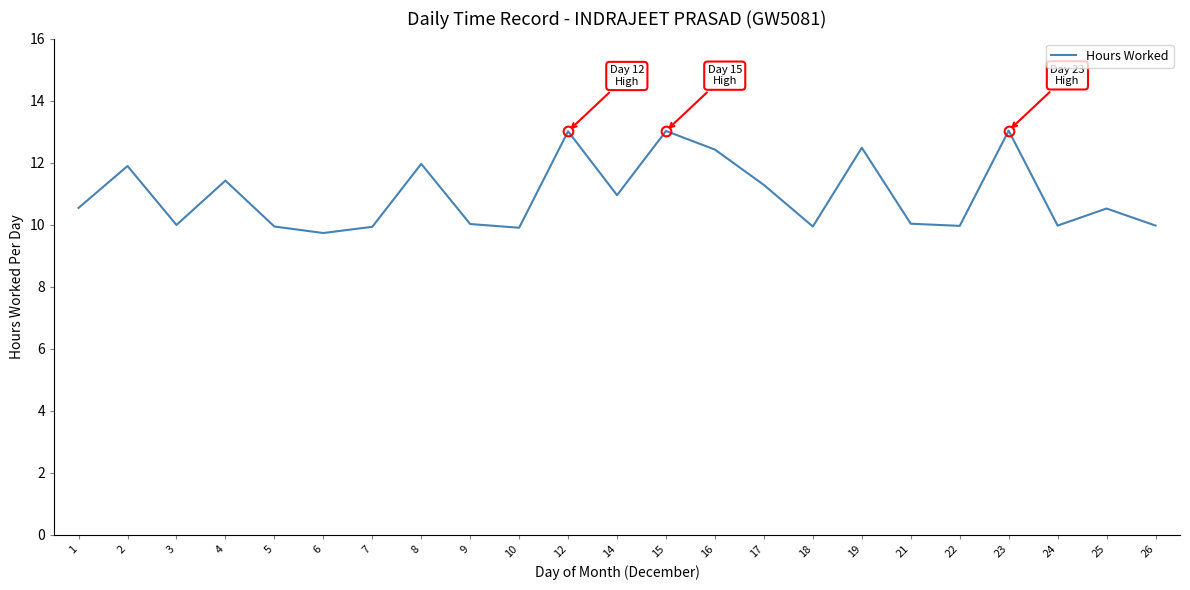

Is it true that the value at 10 is 16.8?

False